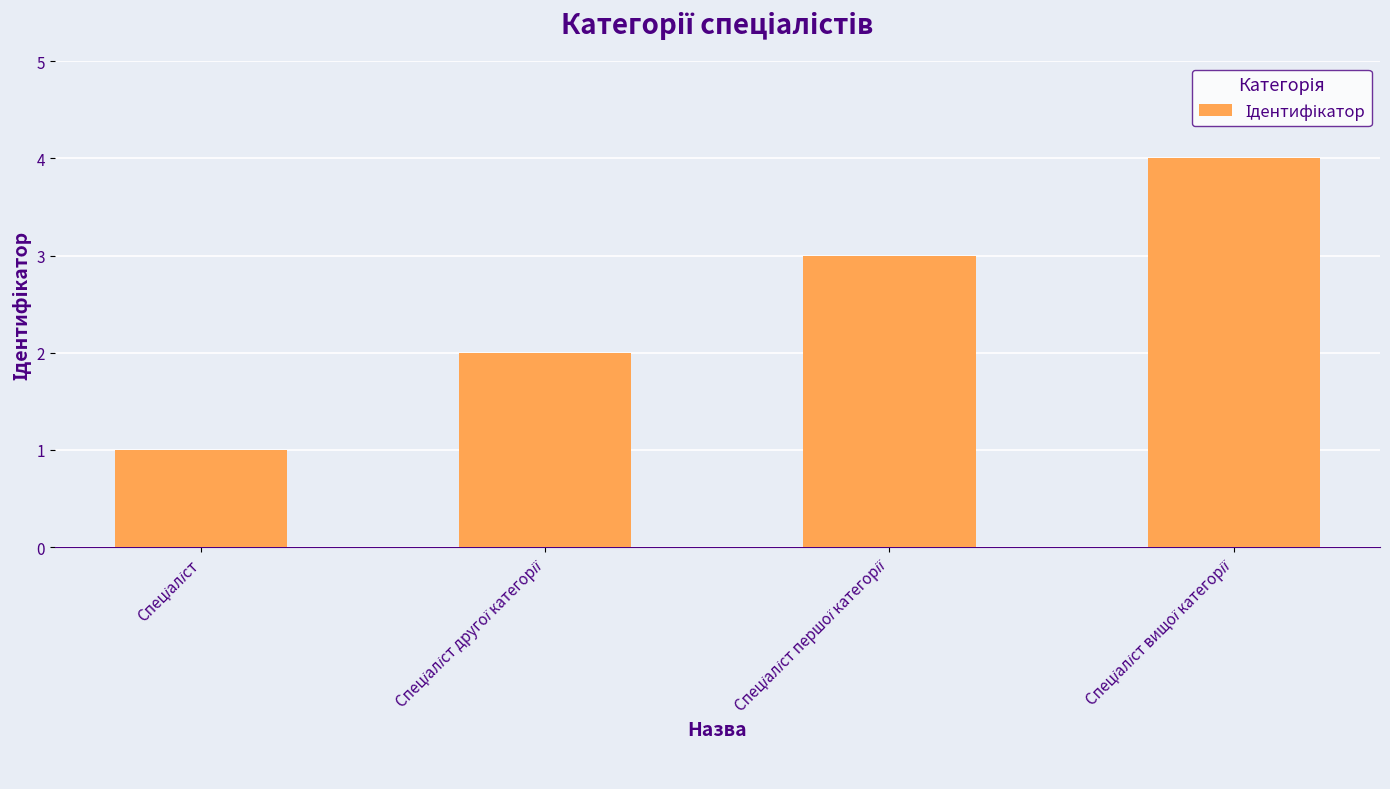

What is the greatest value displayed?

4